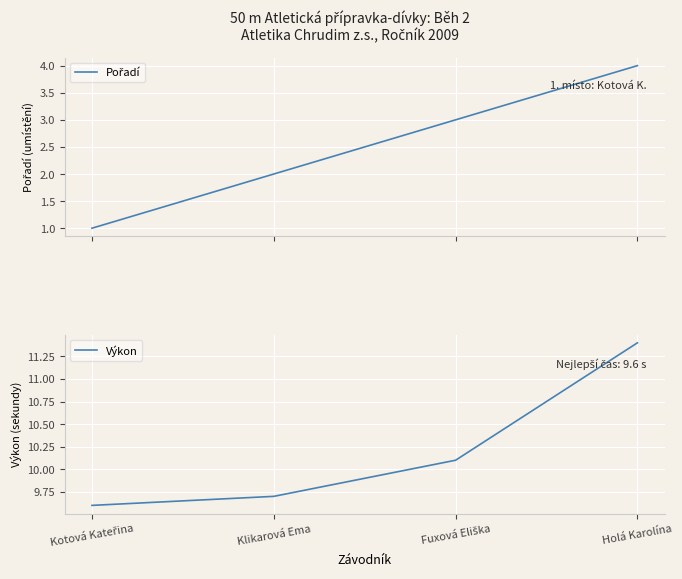

How many series are shown in this chart?

2